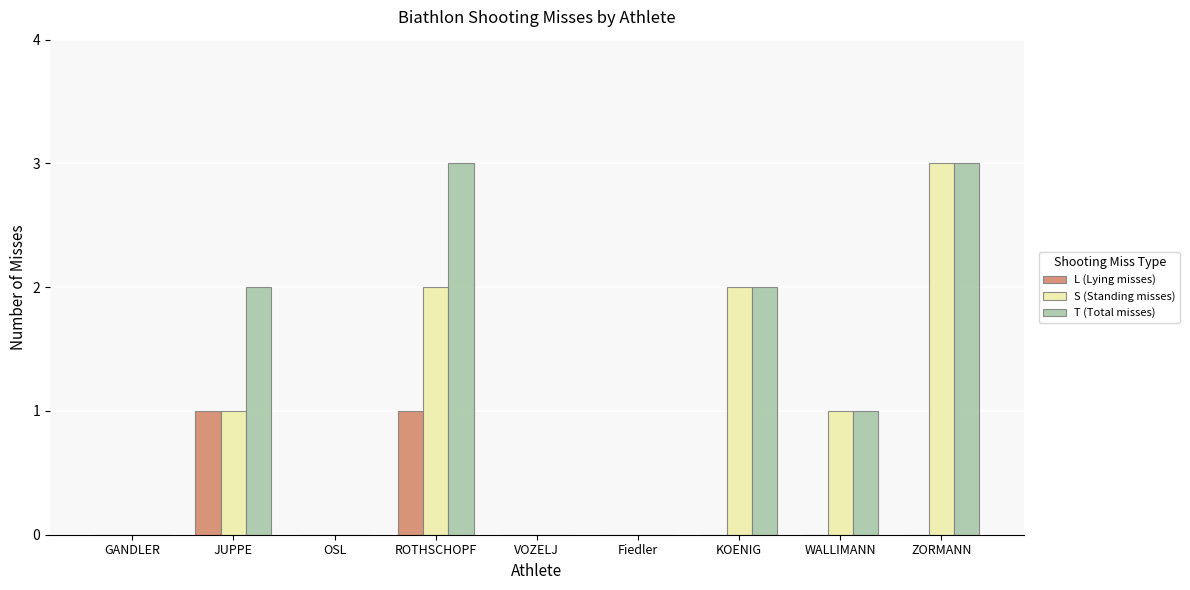

What is the sum of the L (Lying misses) values at KOENIG and JUPPE?

1